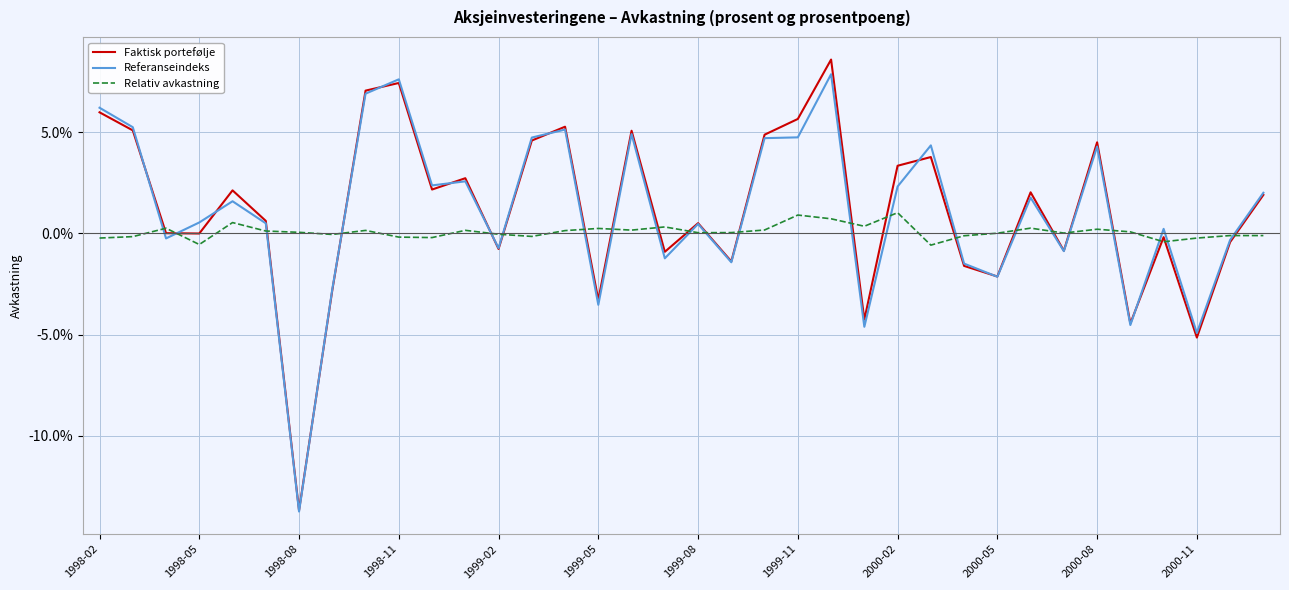

Which category has the lowest value across all series?

1998-08